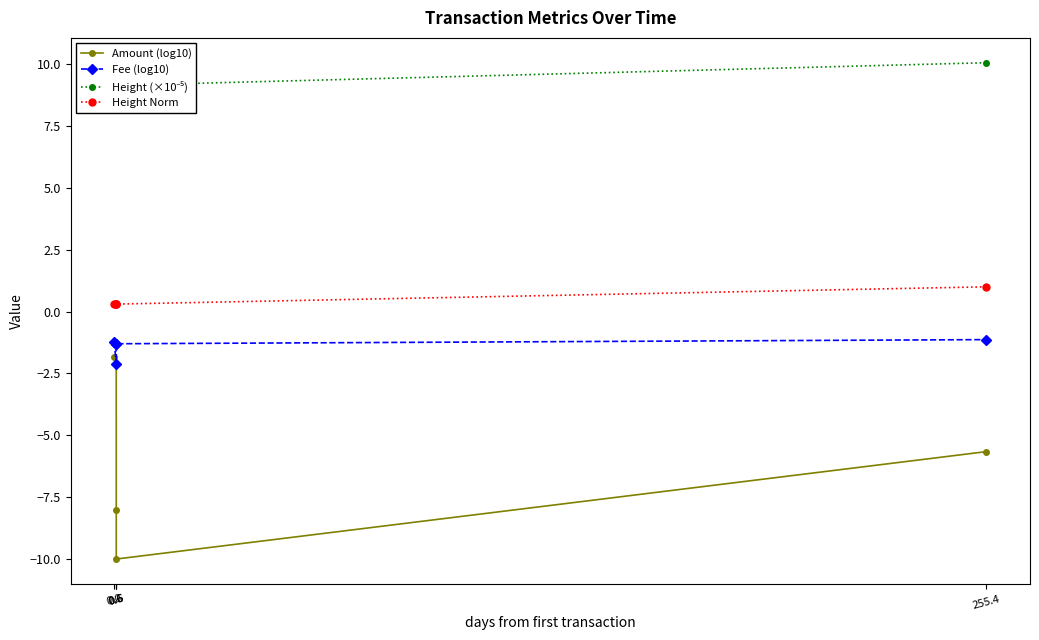

Reading right to left, what are all the values shown in this chart?

Amount (log10): -5.7	-10.0	-8.0	-2.1	-1.8
Fee (log10): -1.1	-1.3	-1.3	-2.1	-1.2
Height (×10⁻⁵): 10.1	9.1	9.1	9.1	9.1
Height Norm: 1.0	0.3	0.3	0.3	0.3